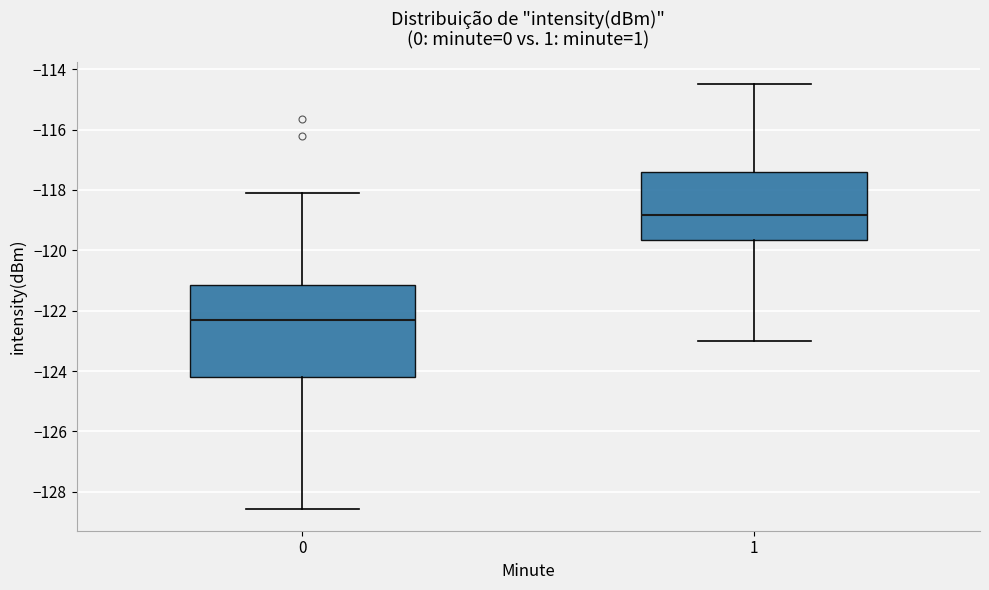

Where does the median line of the box at x = 1 sit on the y-axis? The values are not printed on the chart, so give them approximately, as read against the axis.

-118.8